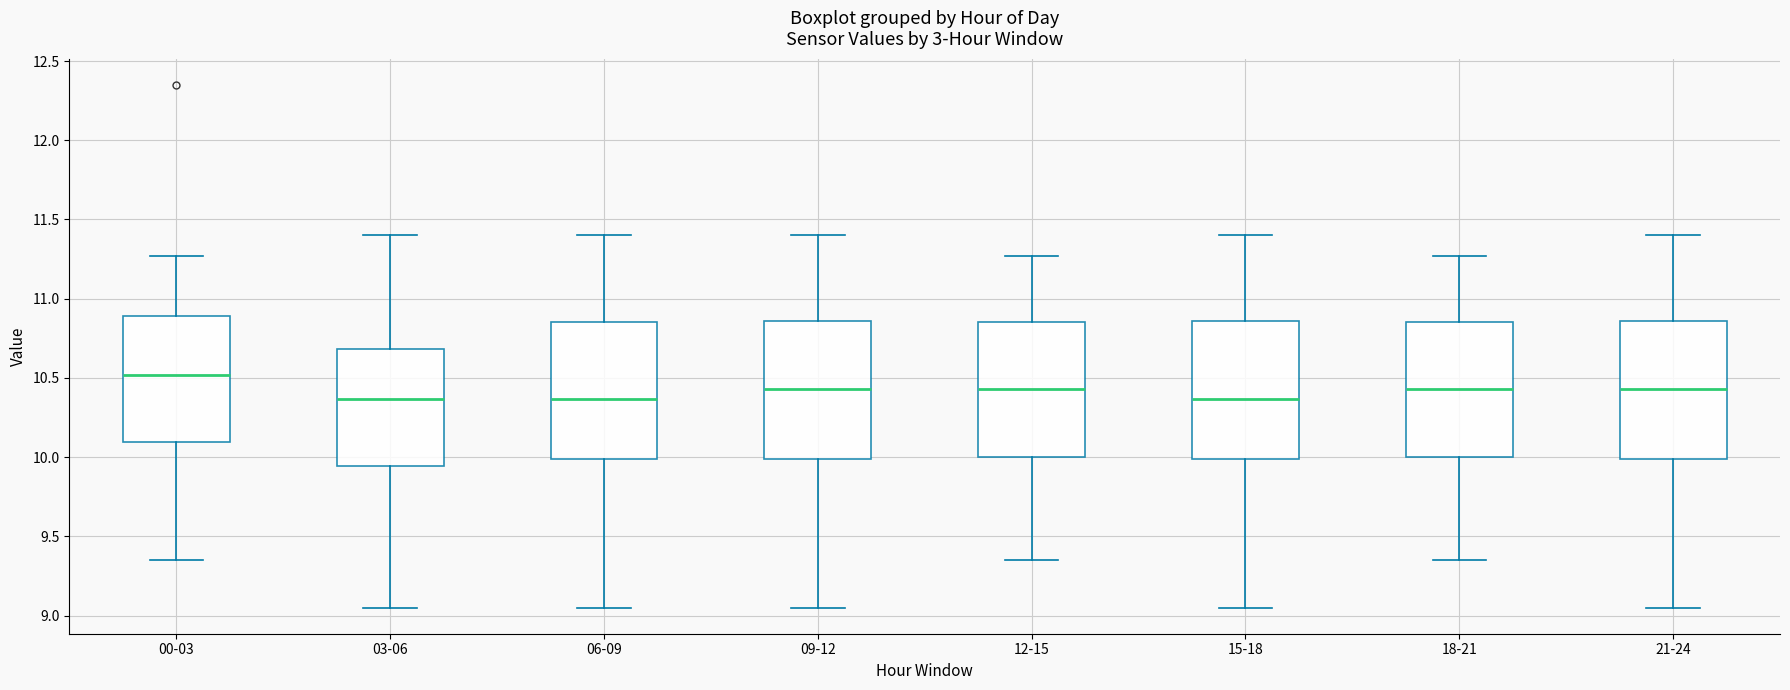

Where does the lower whisker of the box for 06-09 end on the y-axis? The values are not printed on the chart, so give them approximately, as read against the axis.

9.05